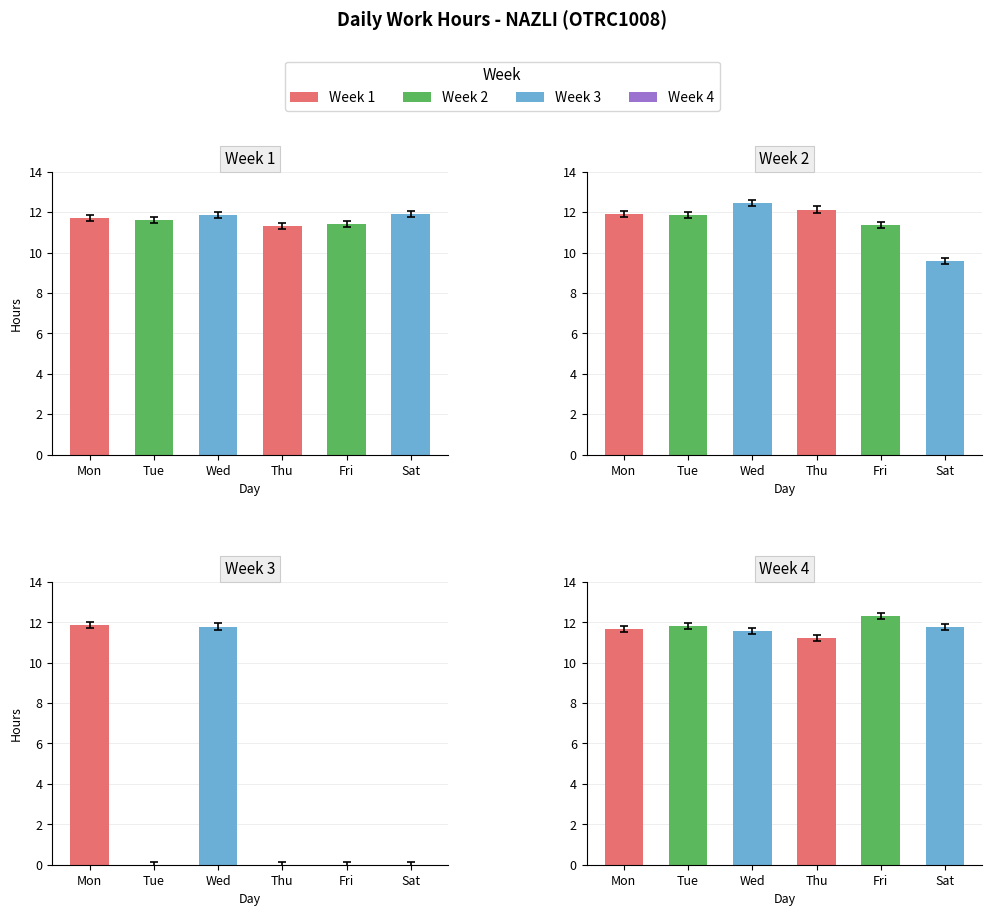

How many distinct data groups are displayed?

4